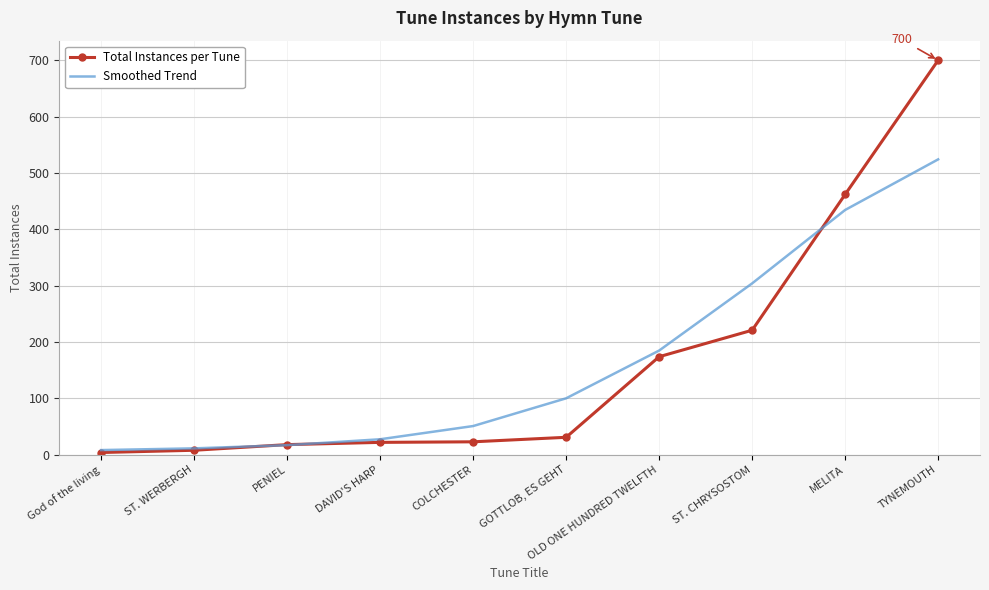

True or false: Smoothed Trend has a value of 88.4 at OLD ONE HUNDRED TWELFTH.

False